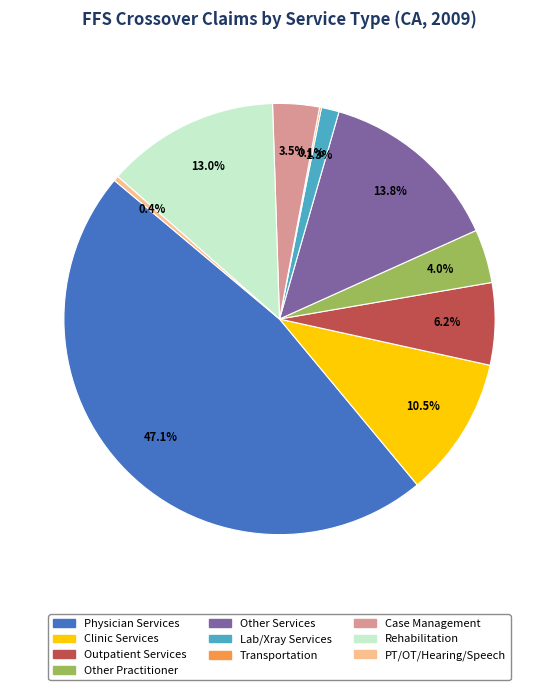

Is the sum of Lab/Xray Services and PT/OT/Hearing/Speech greater than half?

No